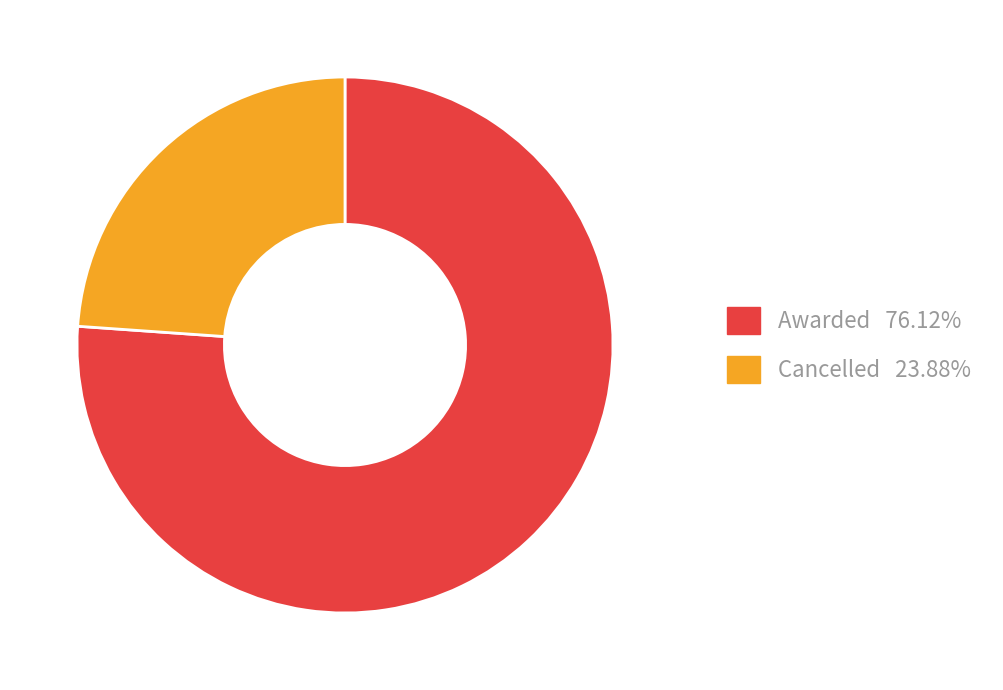

Do Cancelled and Awarded together represent more than half of the pie?

Yes